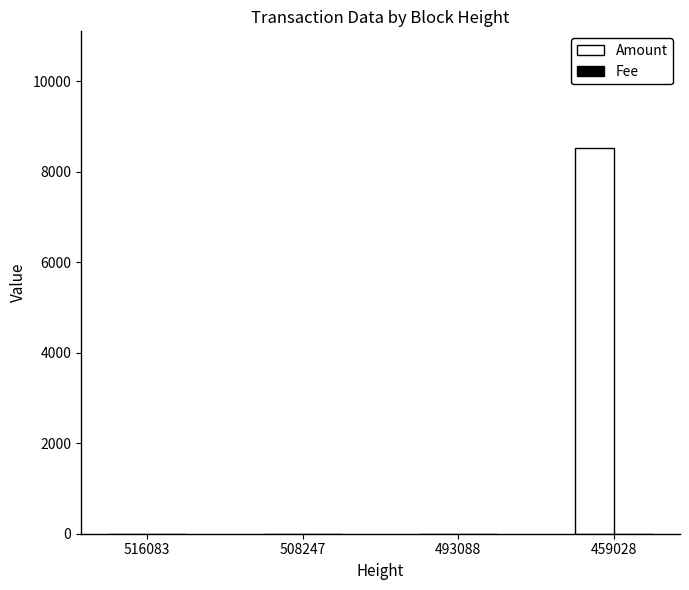

The value of Amount at 508247 is 0. True or false?

True